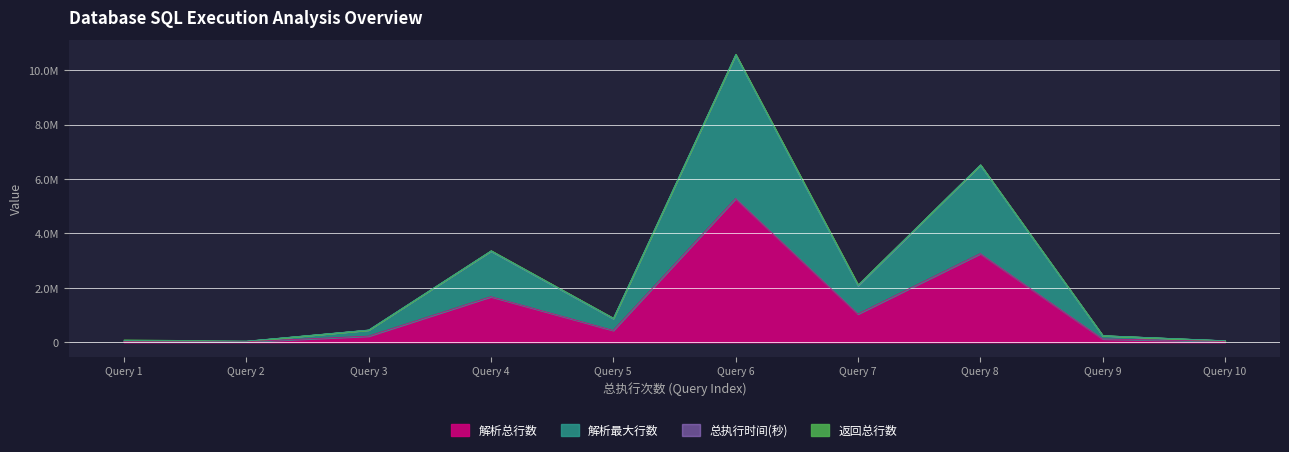

Does the chart have visible grid lines?

Yes